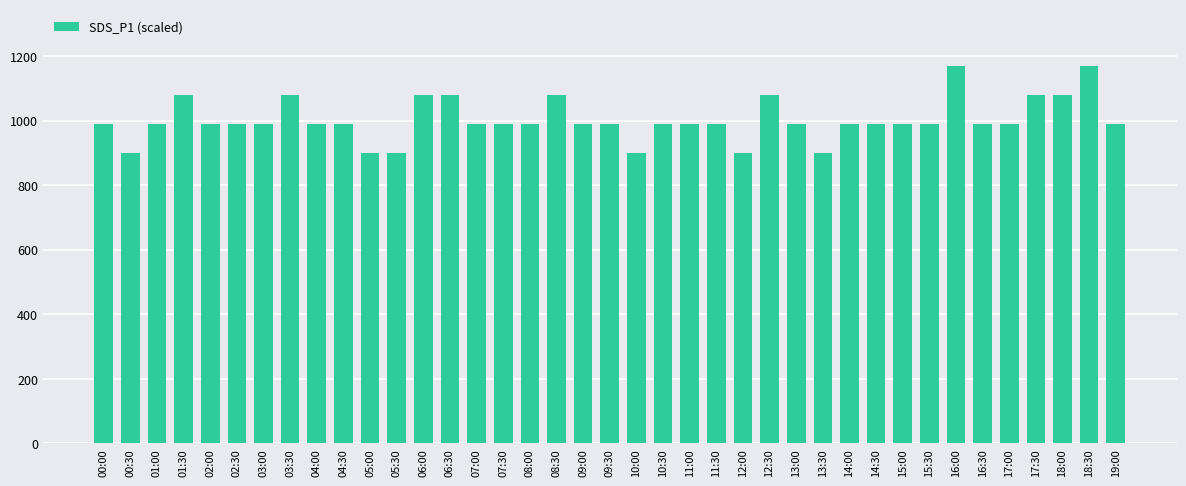

Reading left to right, list all the values displayed in this chart.

990.0	900.0	990.0	1080.0	990.0	990.0	990.0	1080.0	990.0	990.0	900.0	900.0	1080.0	1080.0	990.0	990.0	990.0	1080.0	990.0	990.0	900.0	990.0	990.0	990.0	900.0	1080.0	990.0	900.0	990.0	990.0	990.0	990.0	1170.0	990.0	990.0	1080.0	1080.0	1170.0	990.0